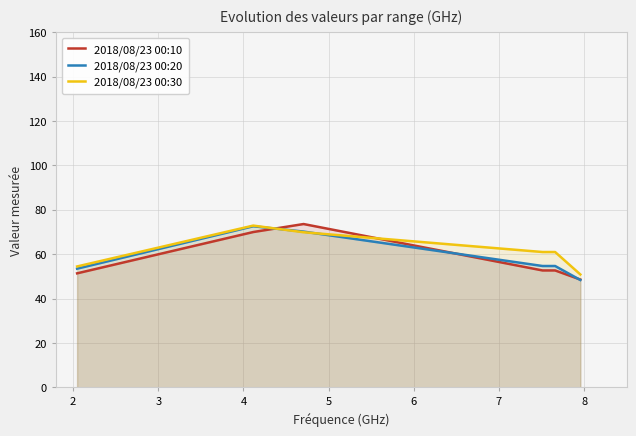

True or false: 2018/08/23 00:10 and 2018/08/23 00:30 intersect in this chart.

True